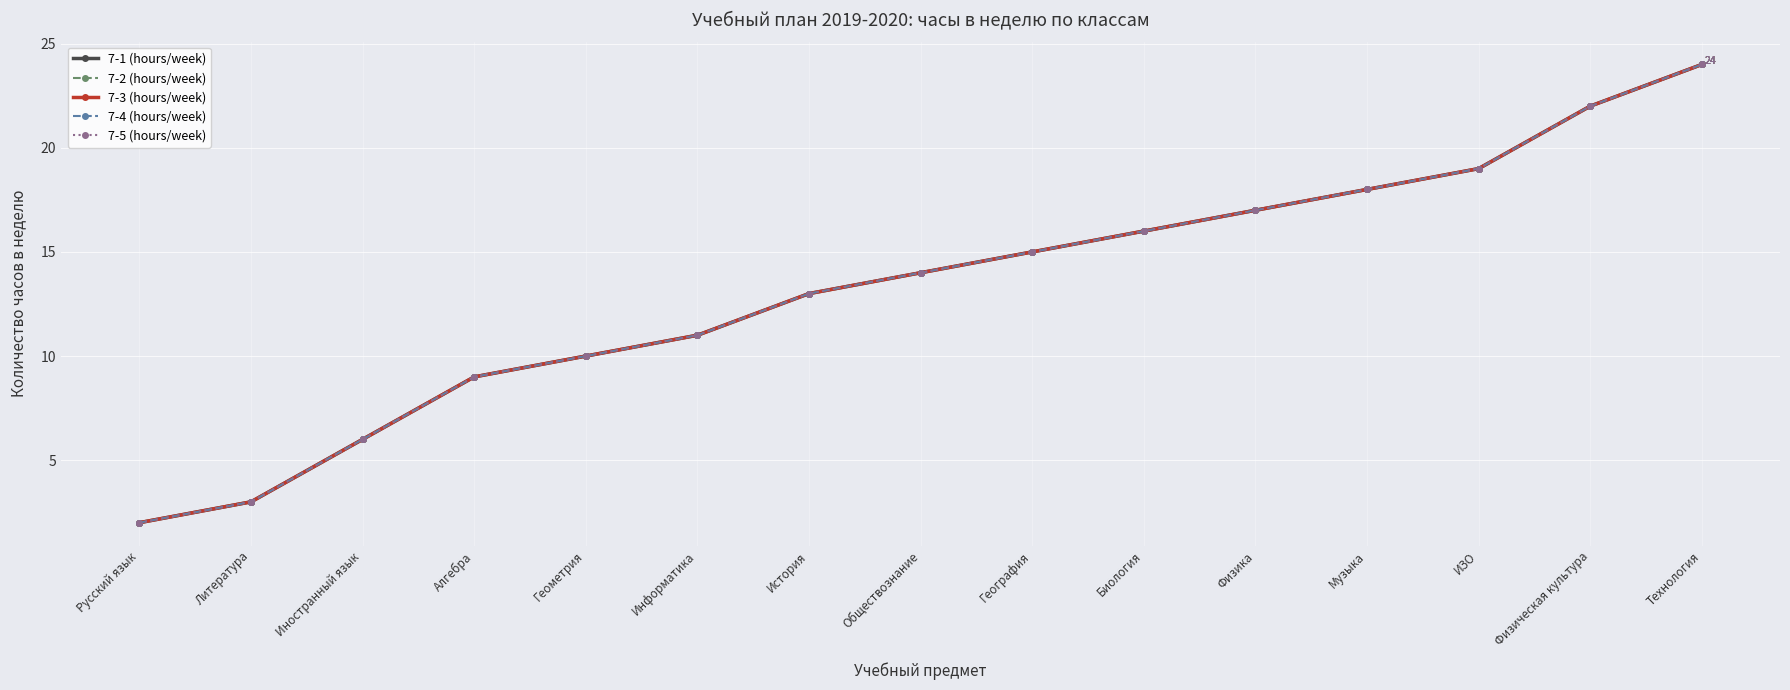

True or false: 7-2 (hours/week) has a value of 13 at История.

True